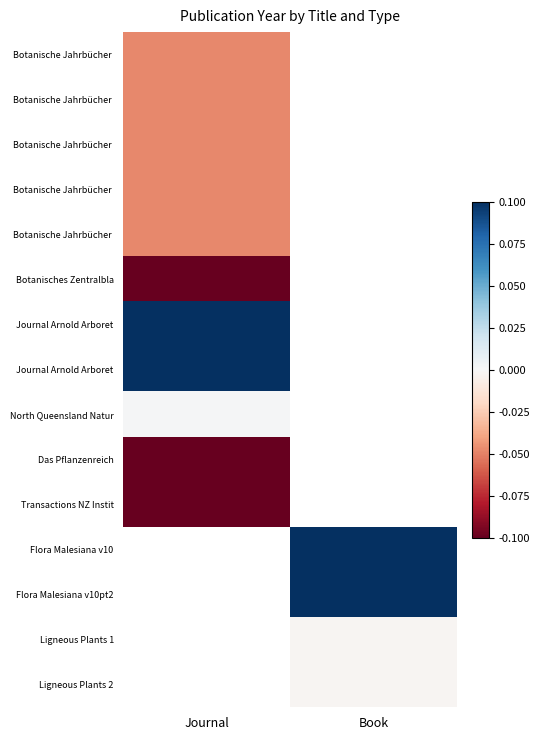

Which category has the highest value across all series?

Journal